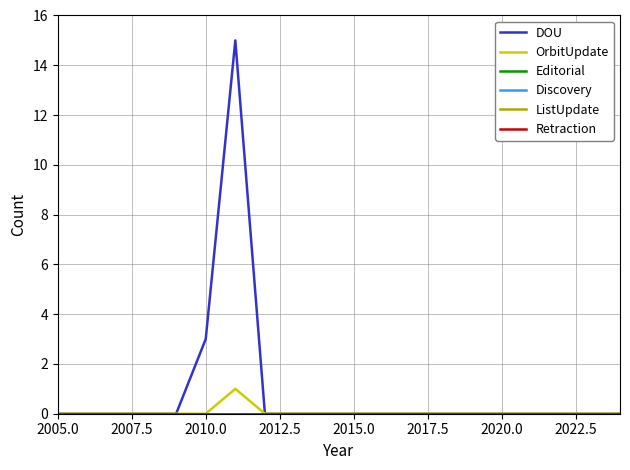

Which series has the largest total across all categories?

DOU